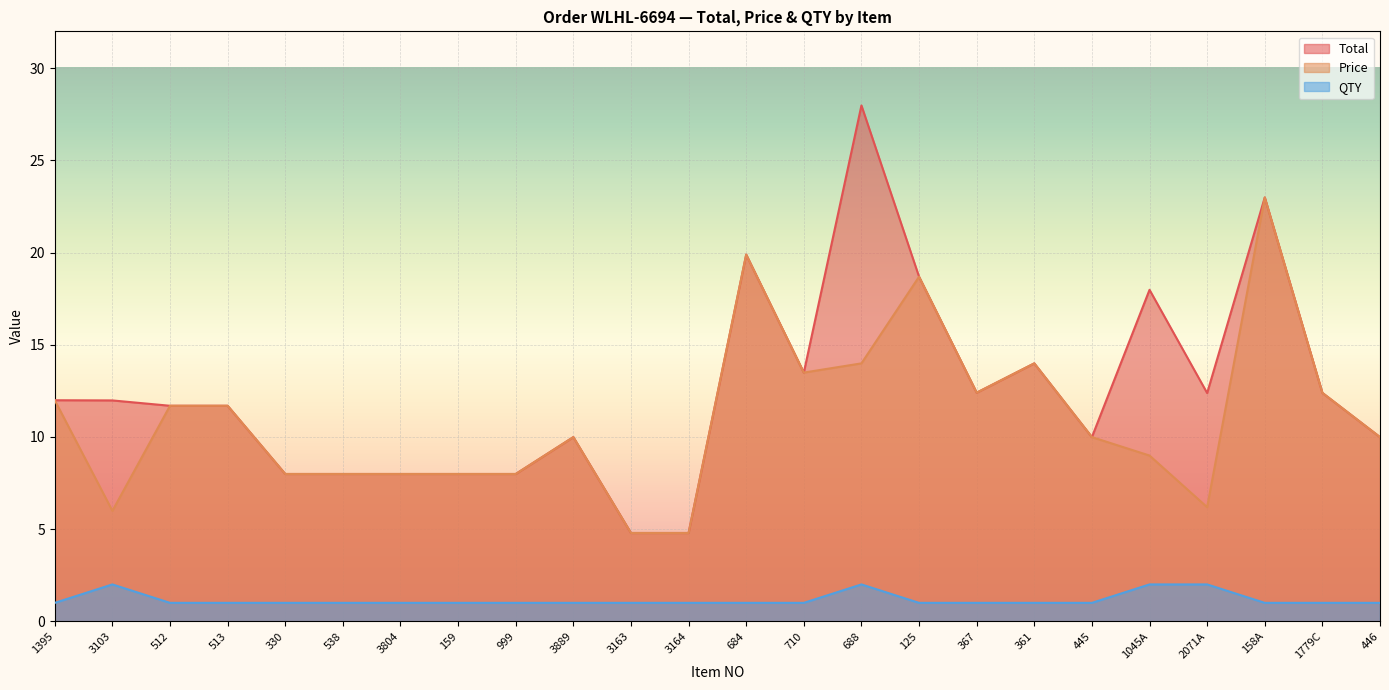

What is the difference between the highest and lowest values at 159?

7.0